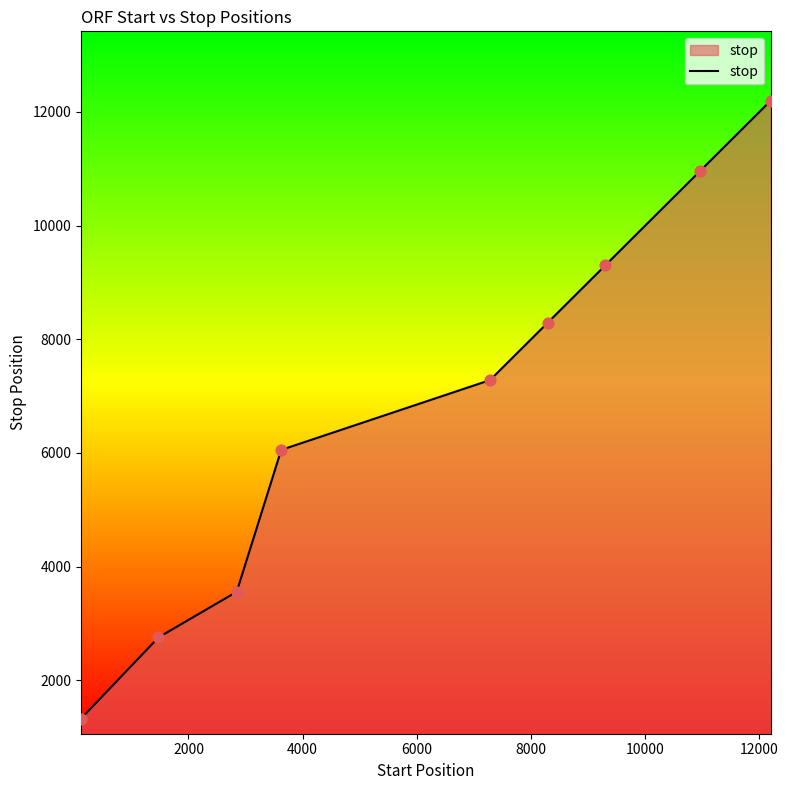

What is the difference between the maximum and minimum values?

10869